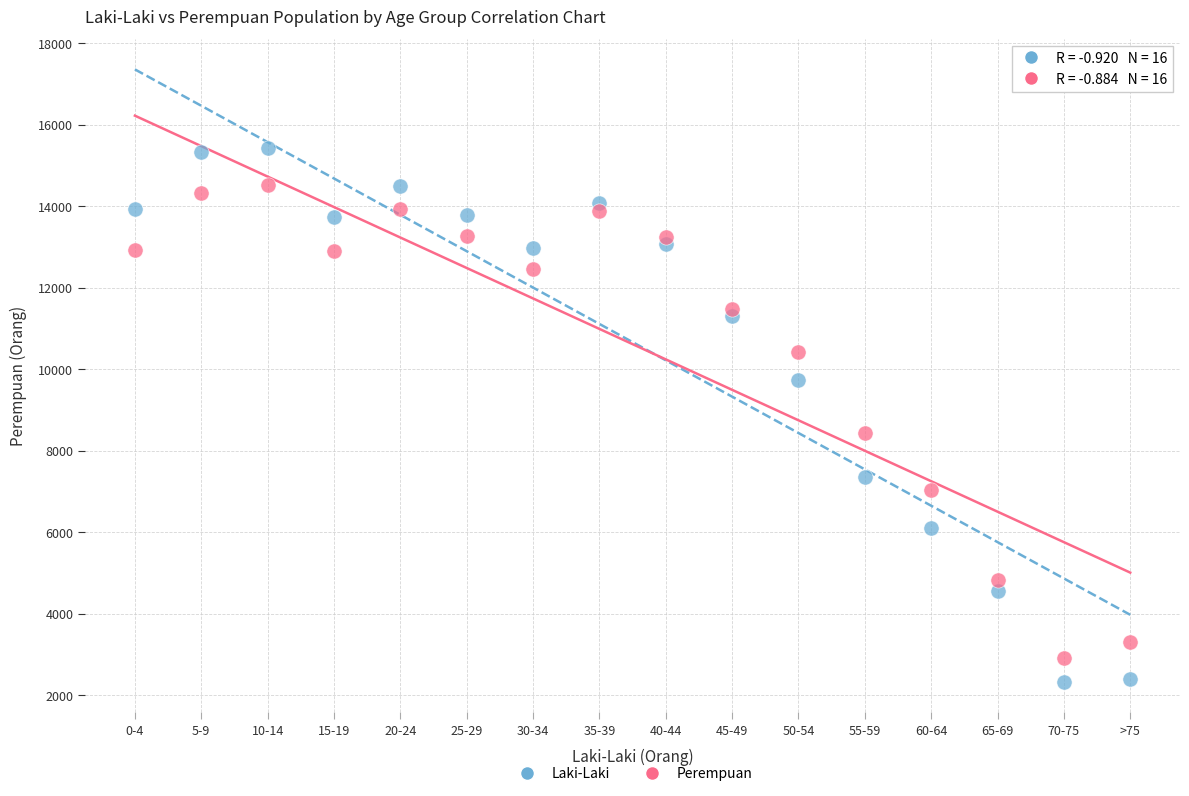

In the Laki-Laki series, what Y value is closest to 8883?

9730